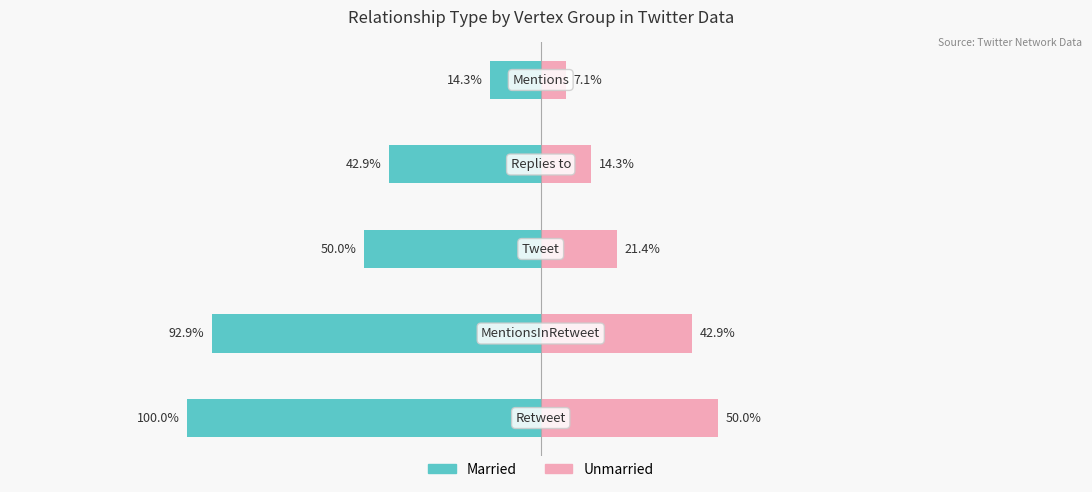

Are the bars horizontal?

Yes